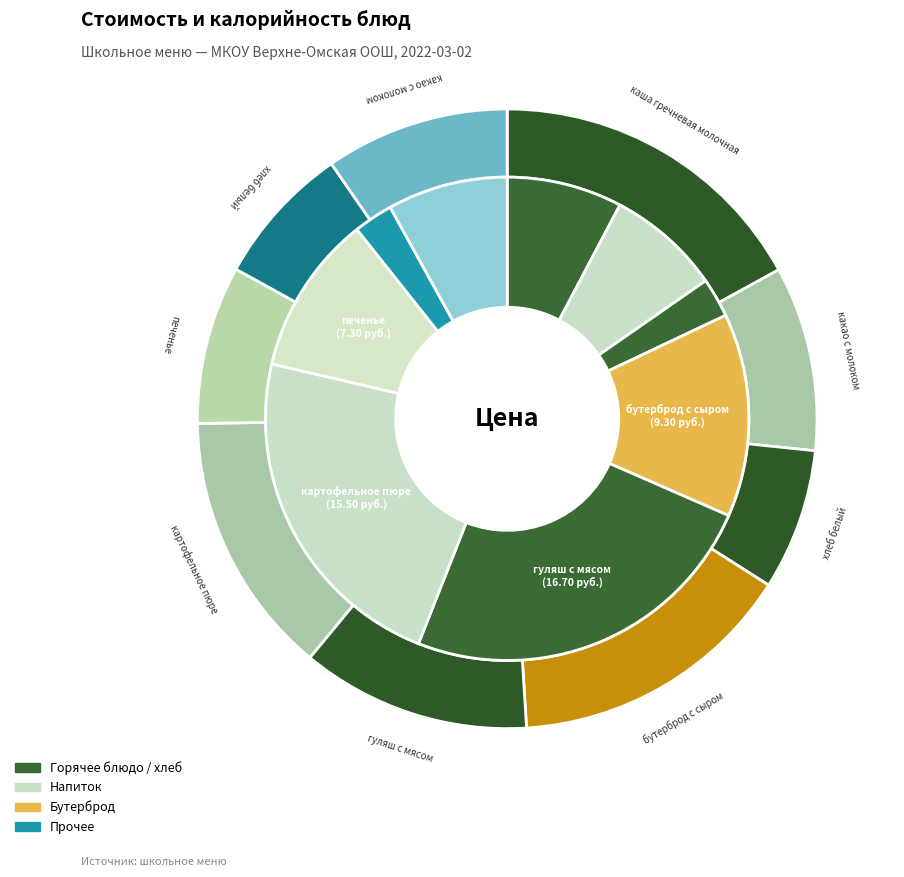

Is there any slice that represents more than half of the pie?

No